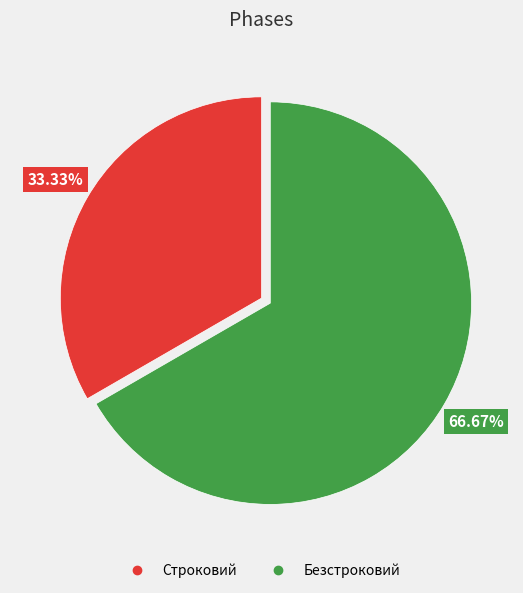

Is it true that Безстроковий is 53% of the pie?

False